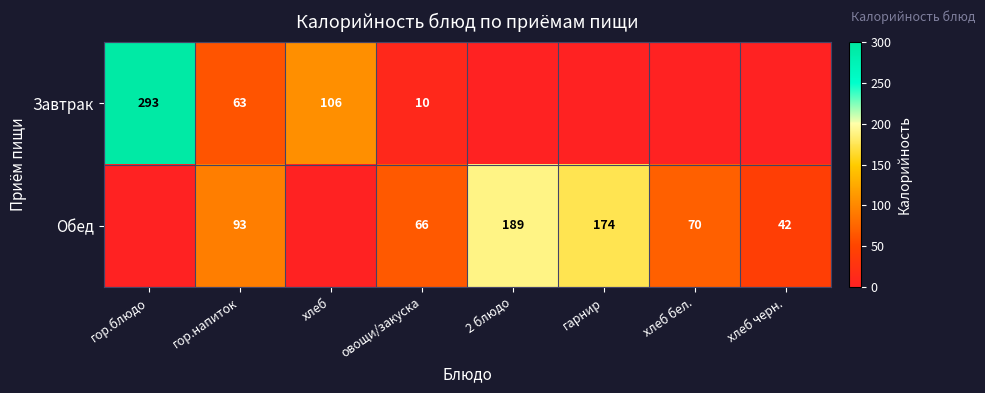

Is the value of Завтрак at гор.блюдо greater than the value of Обед at гарнир?

Yes